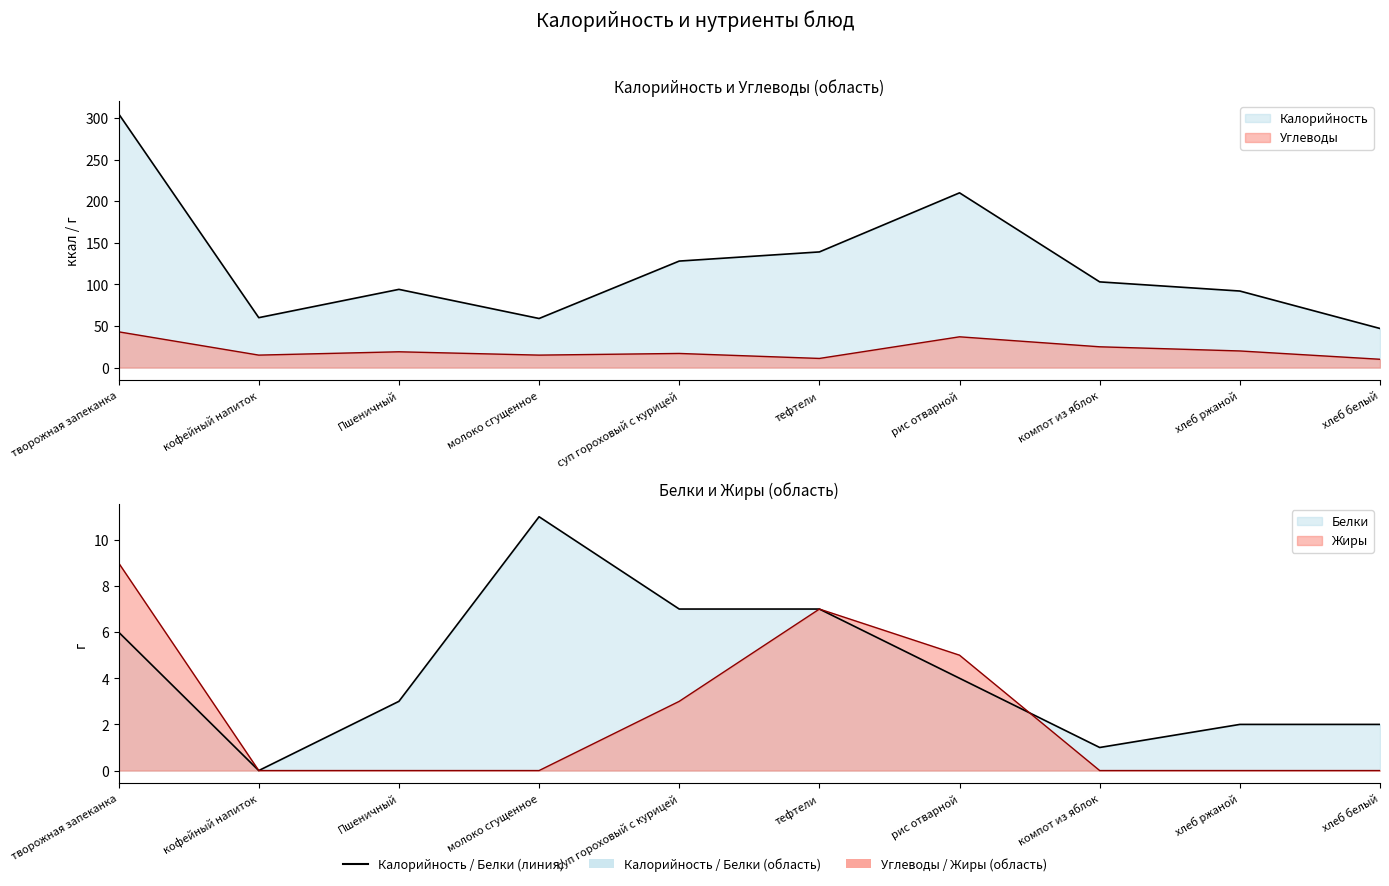

How many lines are shown in the chart?

4